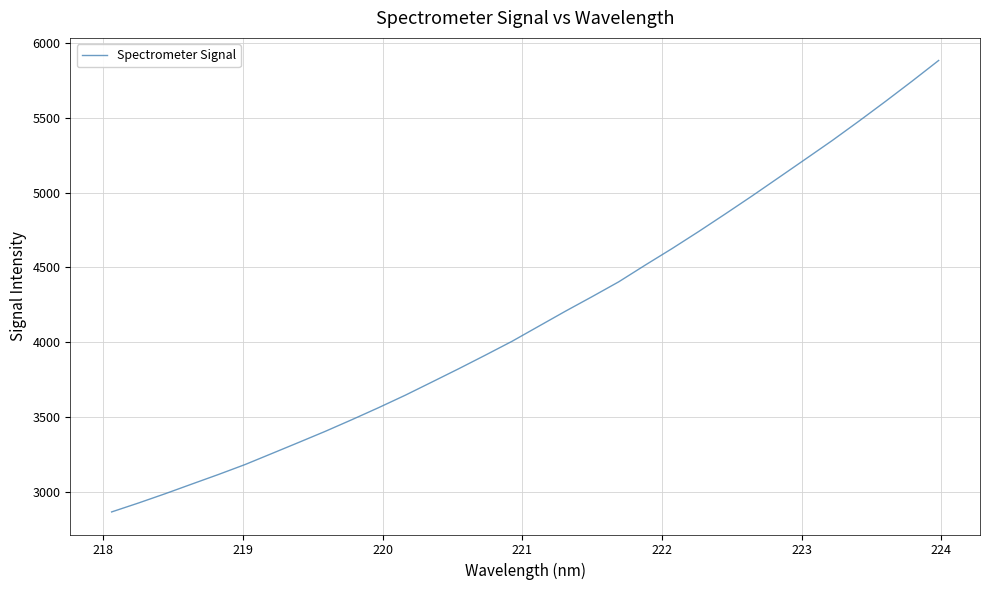

What is the maximum value shown in the chart?

5883.2